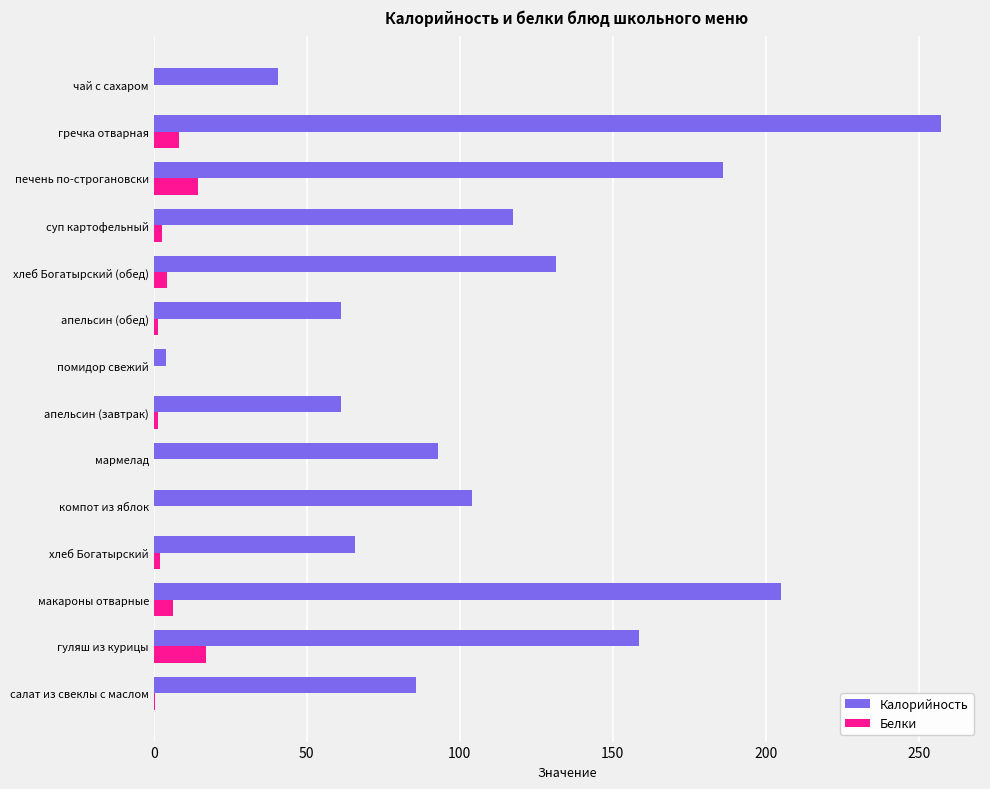

At which category is the sum across all series the highest?

гречка отварная